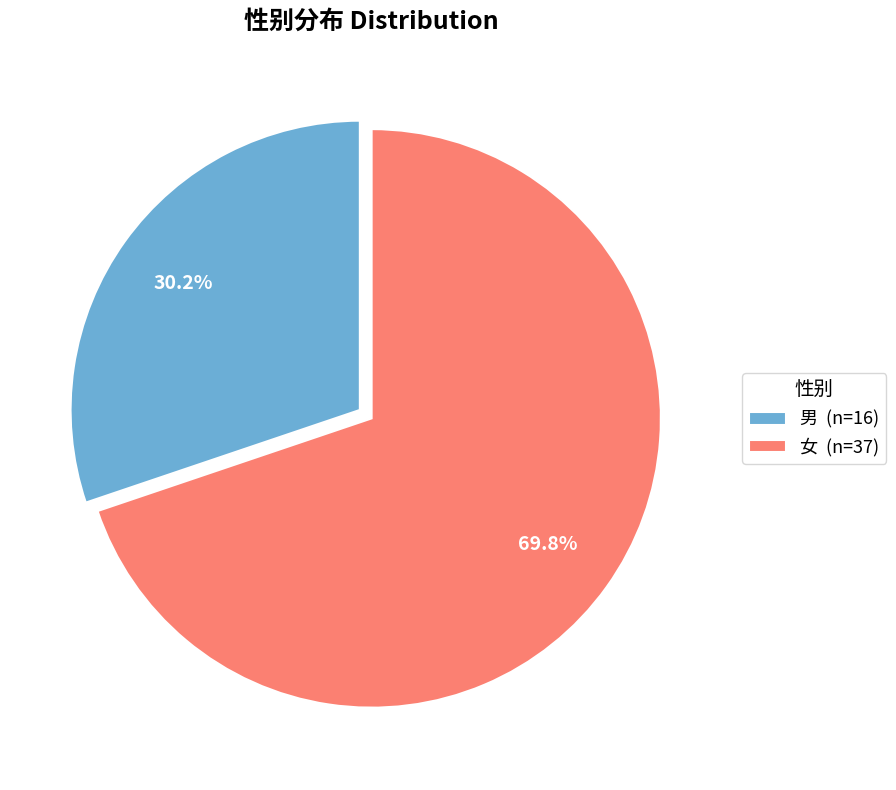

Which has a higher value, 女 or 男?

女